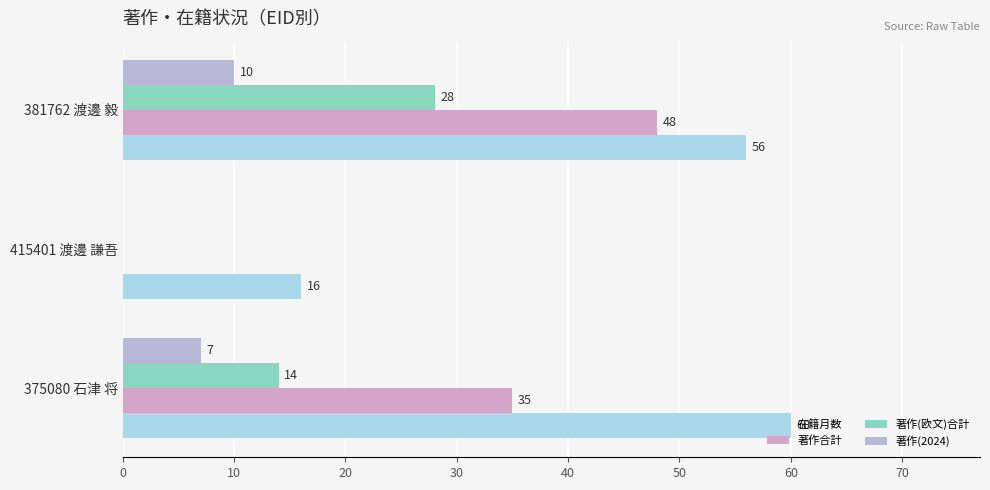

How many values in 著作合計 are above zero?

2